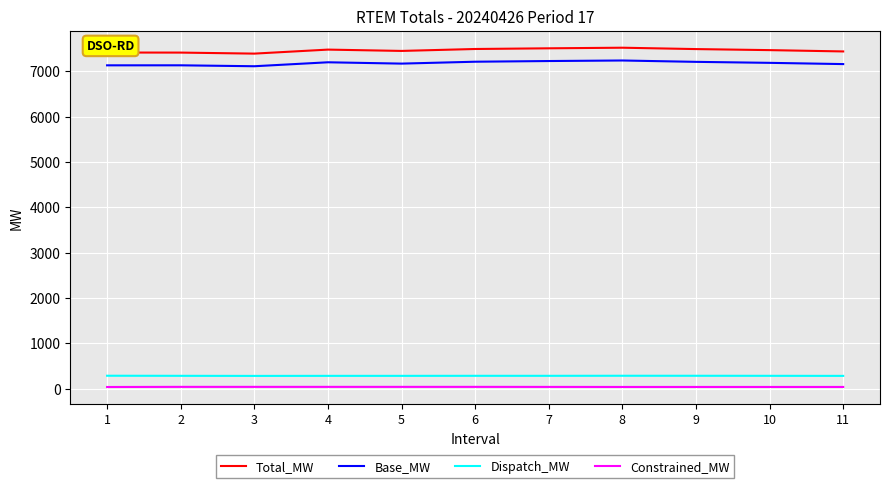

How many series are shown in this chart?

4